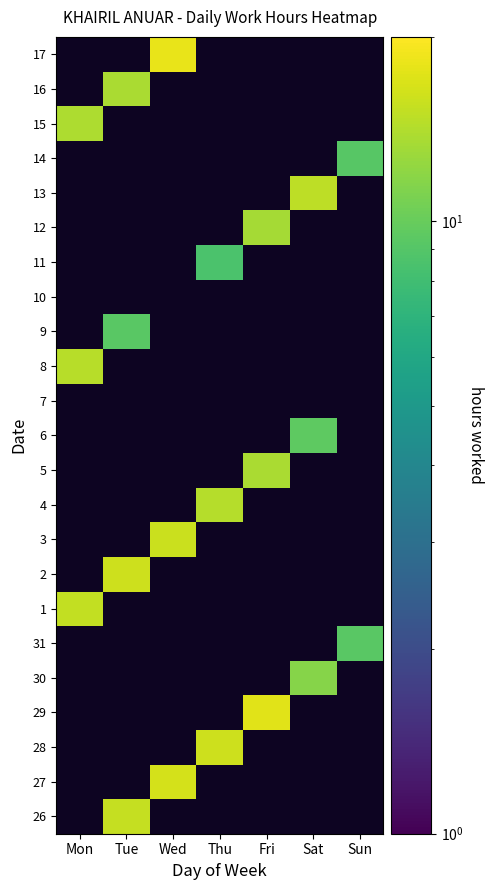

Which series has the largest range (max minus min)?

1